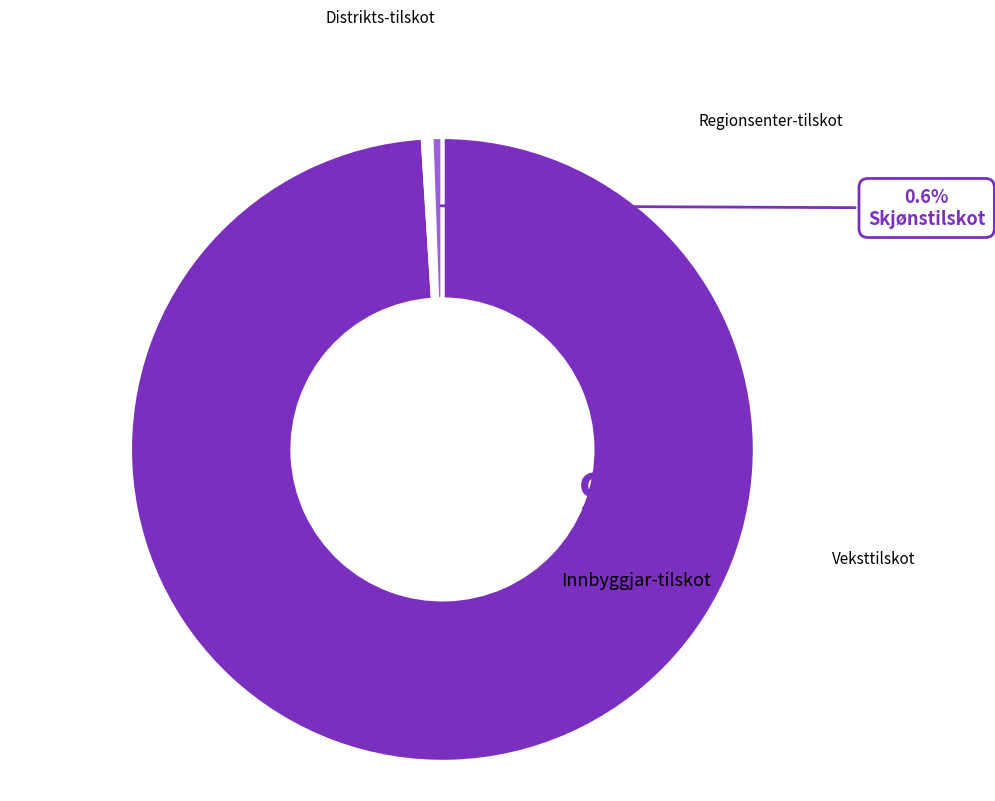

Does any single category account for the majority?

Yes